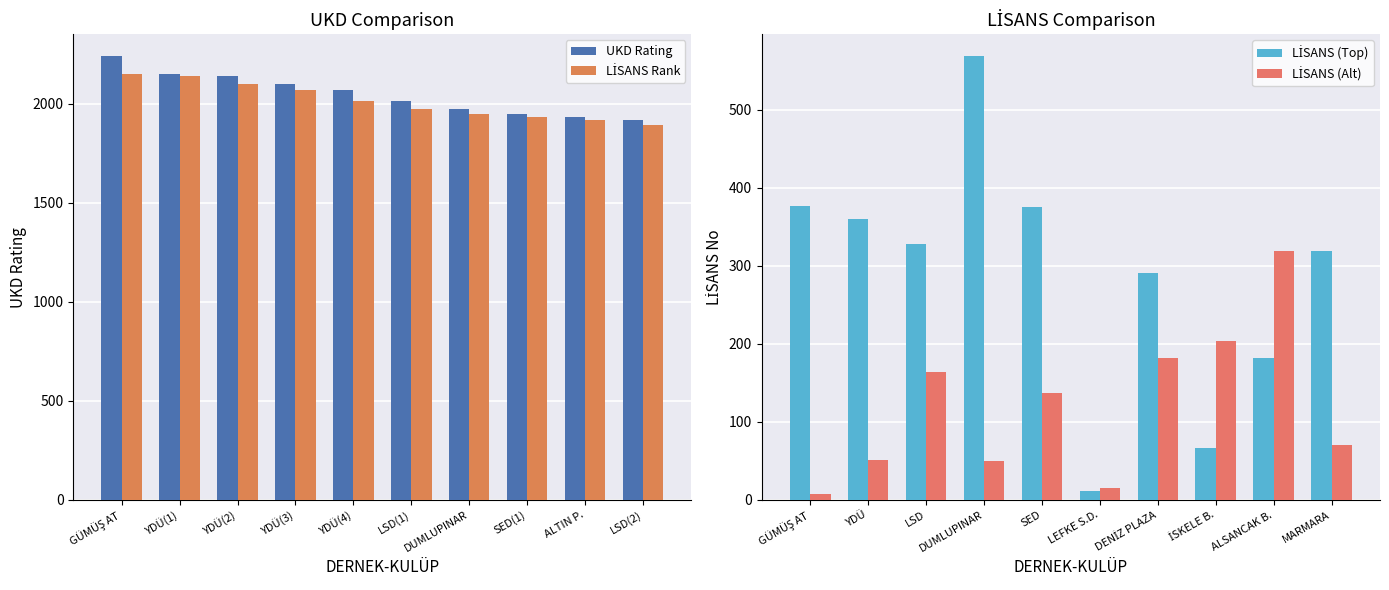

Which category has the lowest value across all series?

GÜMÜŞ AT